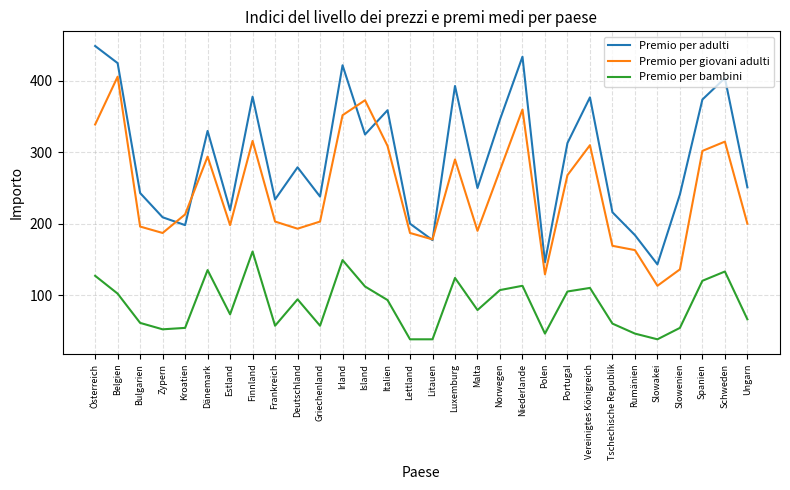

How many distinct data groups are displayed?

3